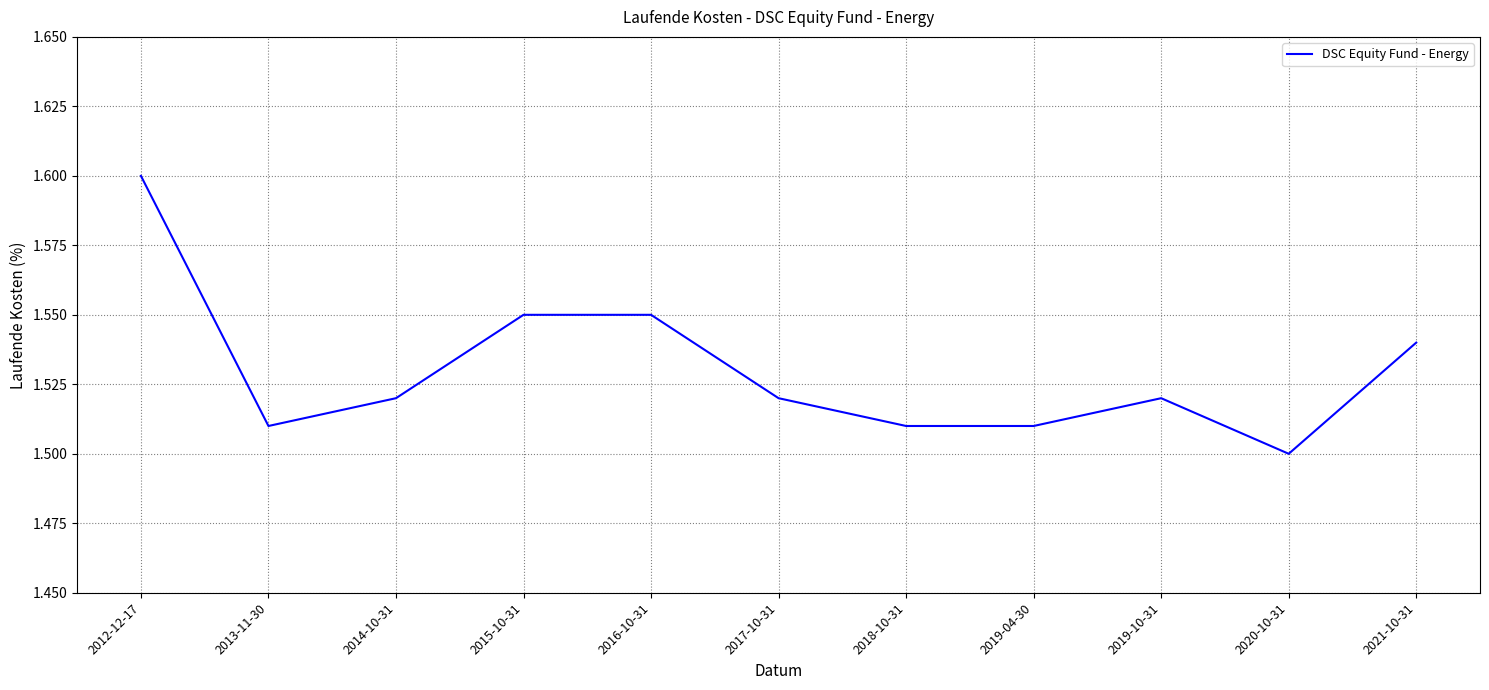

Which category has the highest value across all series?

2012-12-17